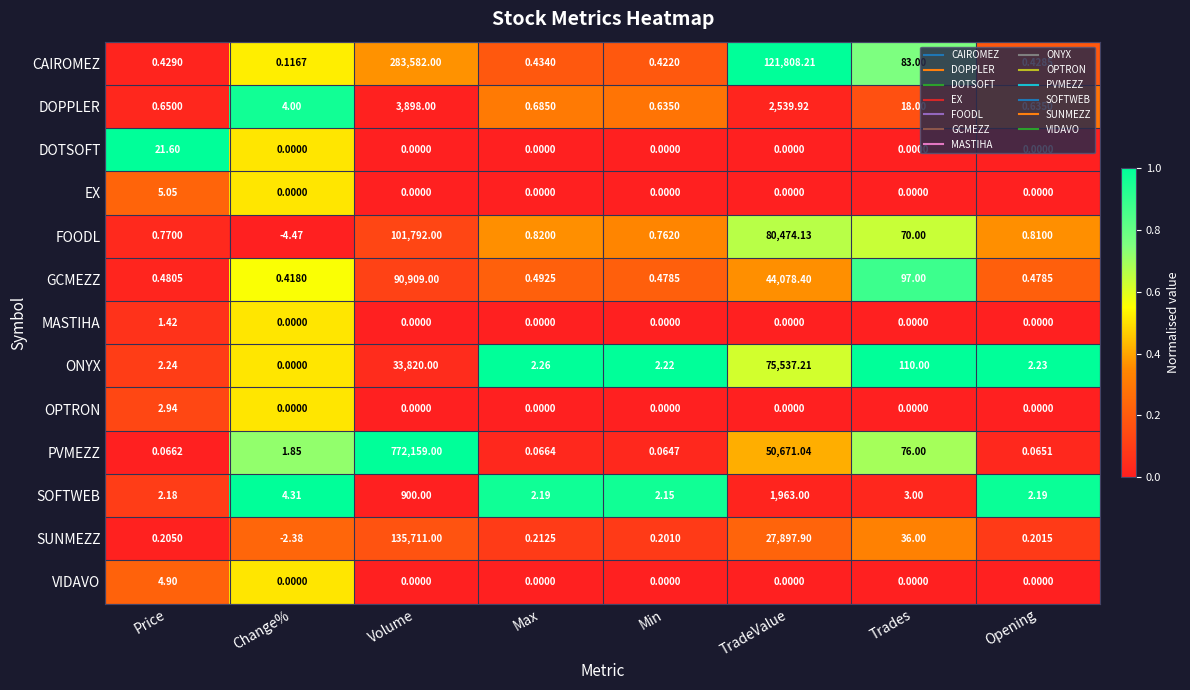

Which series has the widest spread of values?

PVMEZZ